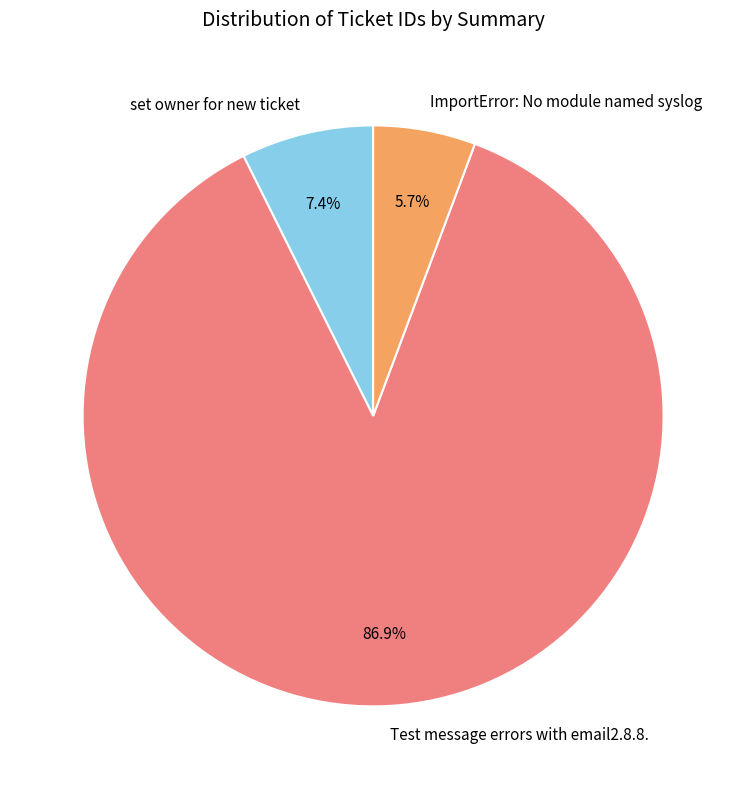

To the nearest percent, what percentage of the pie is set owner for new ticket?

7%